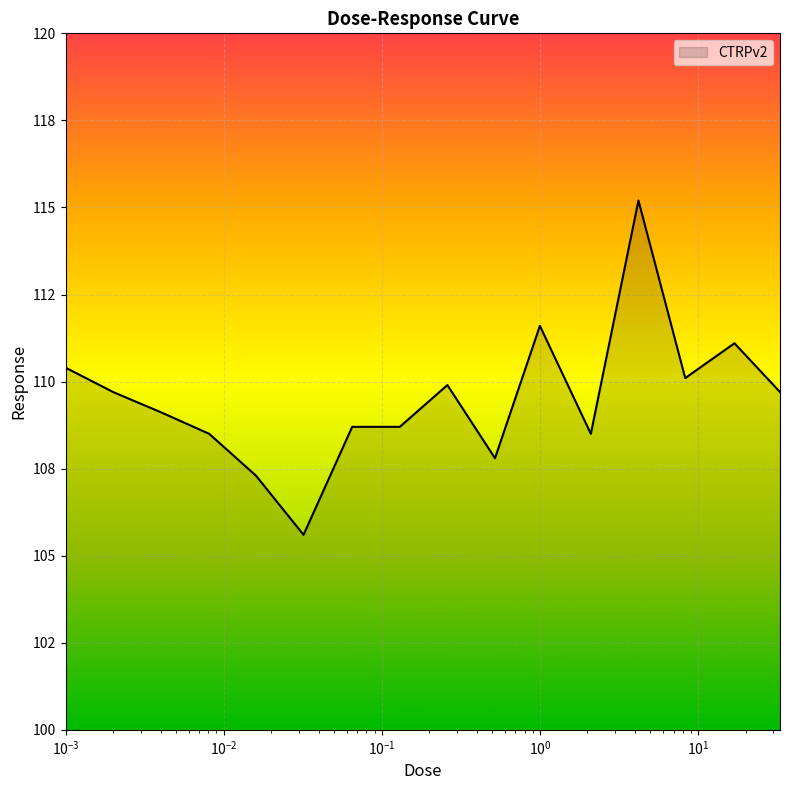

List the labels in order of value, smallest first.

0.032, 0.016, 0.52, 0.0081, 2.1, 0.065, 0.13, 0.0041, 0.002, 33.0, 0.26, 8.3, 0.001, 17.0, 1.0, 4.2